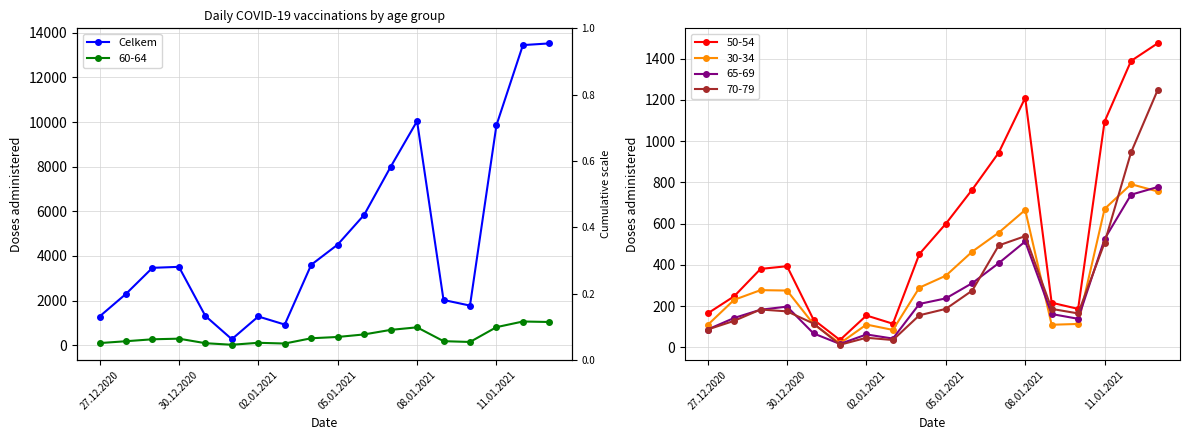

How many data points does each series have?

18